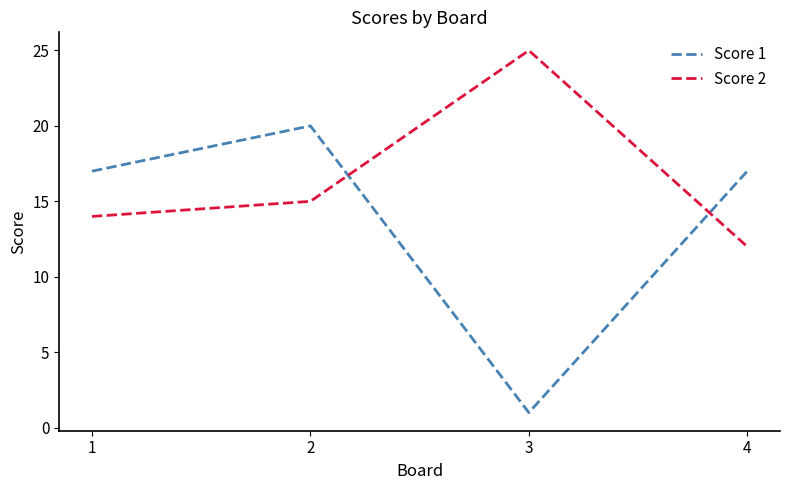

Where is the first local maximum for Score 2?

3